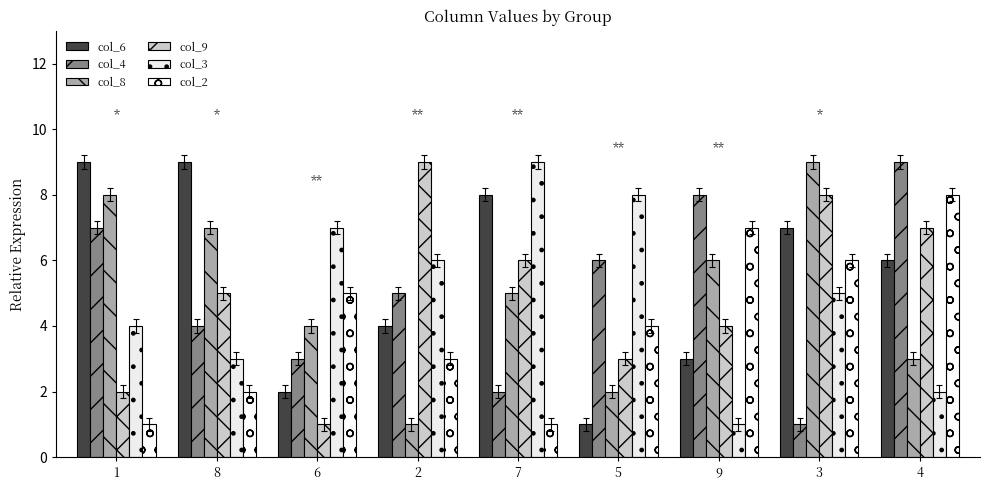

Which series has the largest range (max minus min)?

col_6